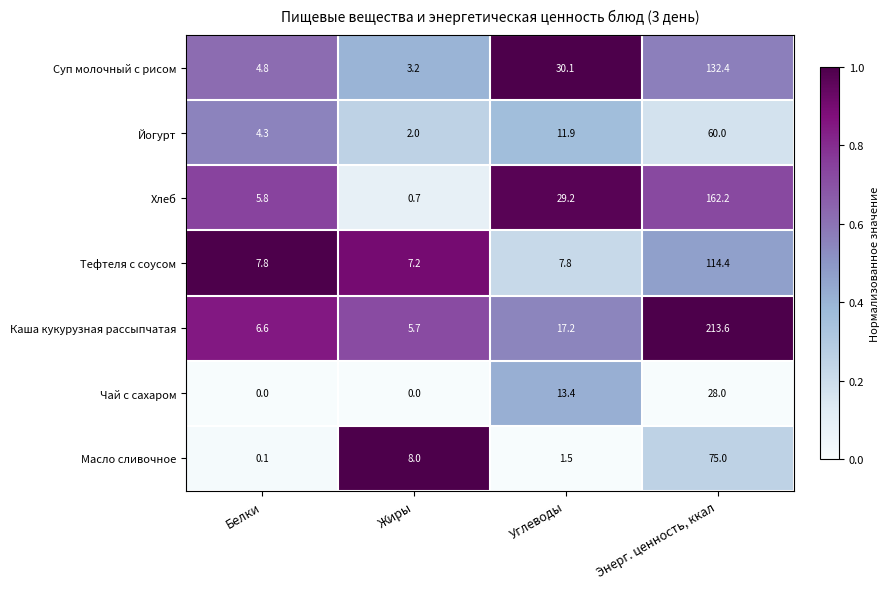

The value of Тефтеля с соусом at Углеводы is 10.3. True or false?

False